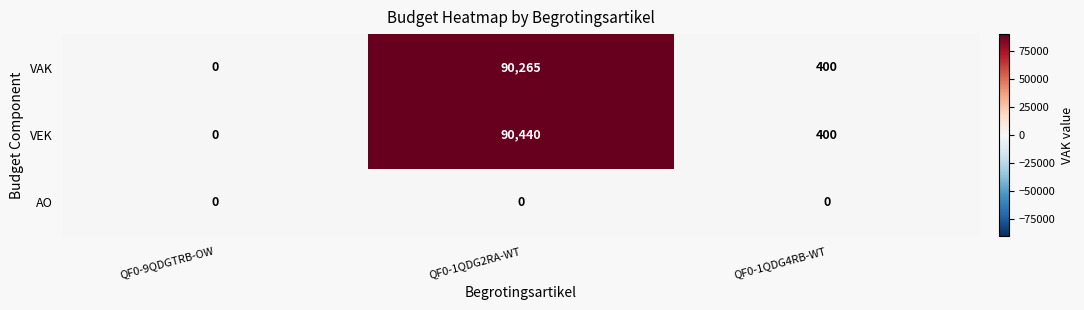

Which series has the widest spread of values?

VEK